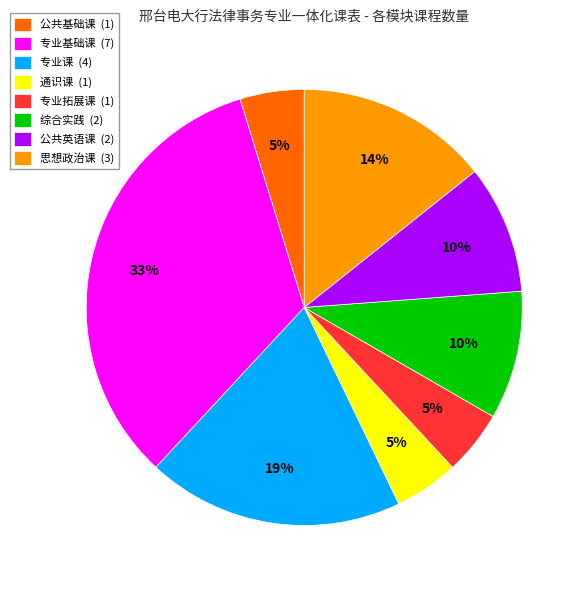

How many slices are in this pie chart?

8